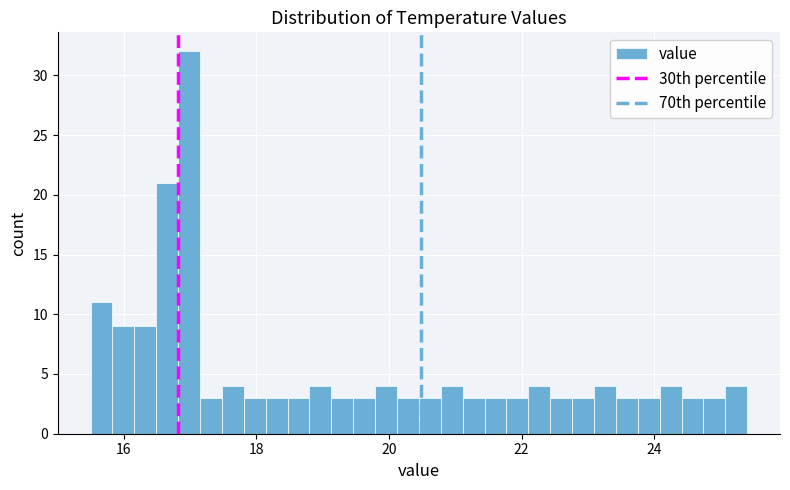

Around what value on the x-axis is the tallest bar? Give the approximate position of its centre, as read against the axis.

17.0